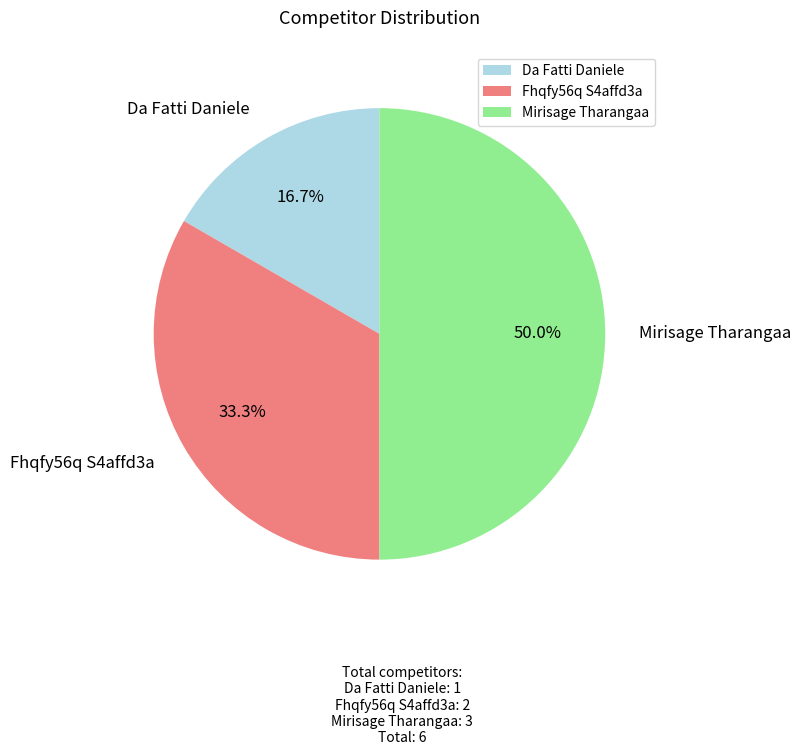

To the nearest percent, what portion does Da Fatti Daniele represent?

17%